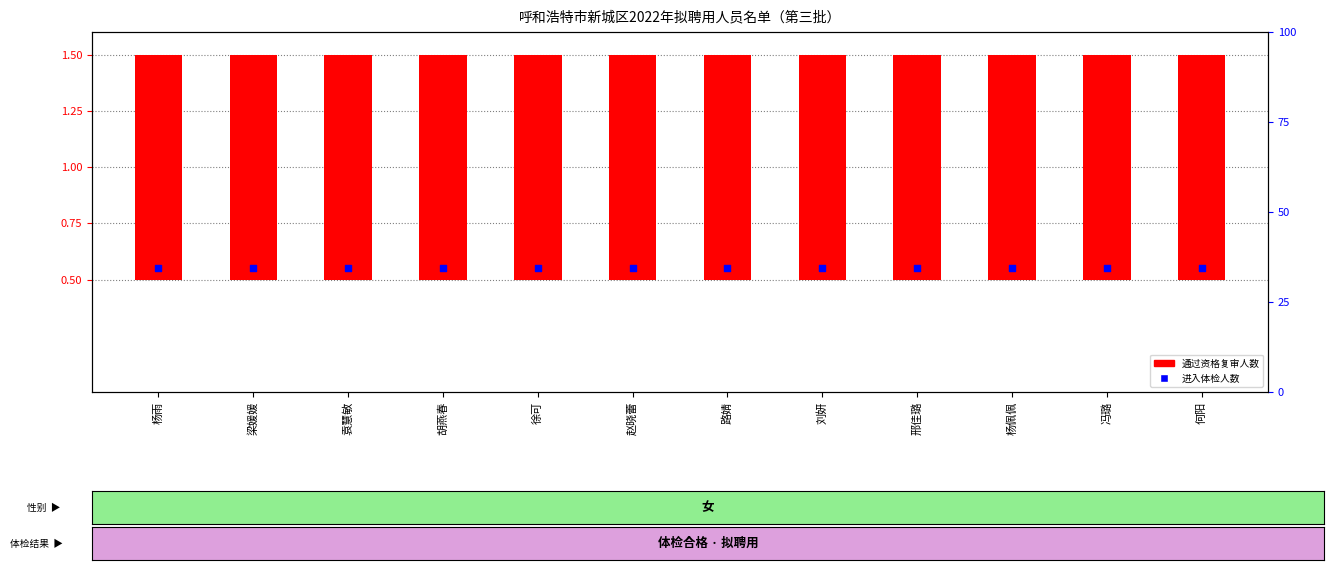

Which series has the largest total across all categories?

通过资格复审人数